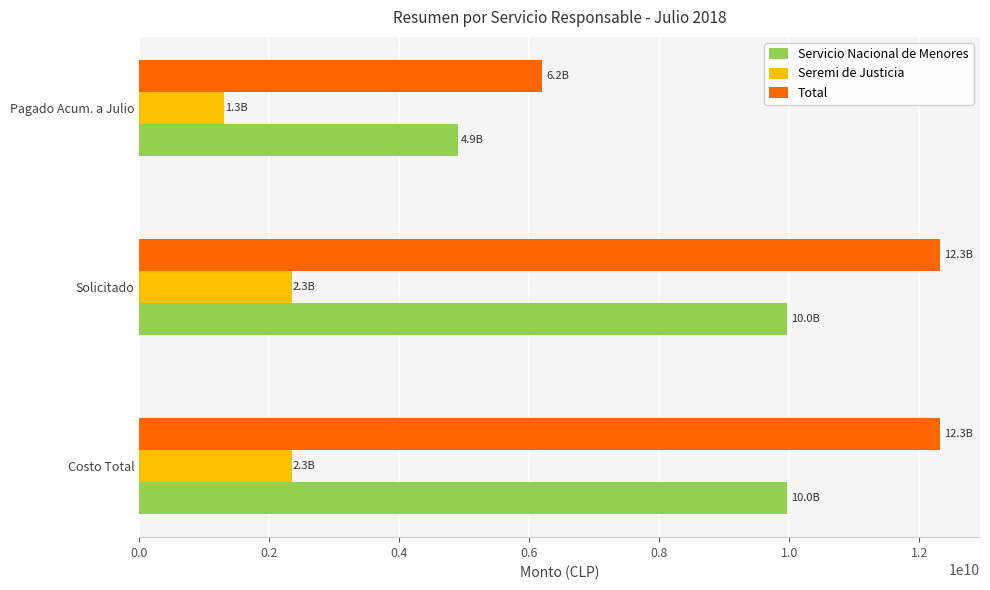

Rank the series at Solicitado from lowest to highest value.

Seremi de Justicia, Servicio Nacional de Menores, Total